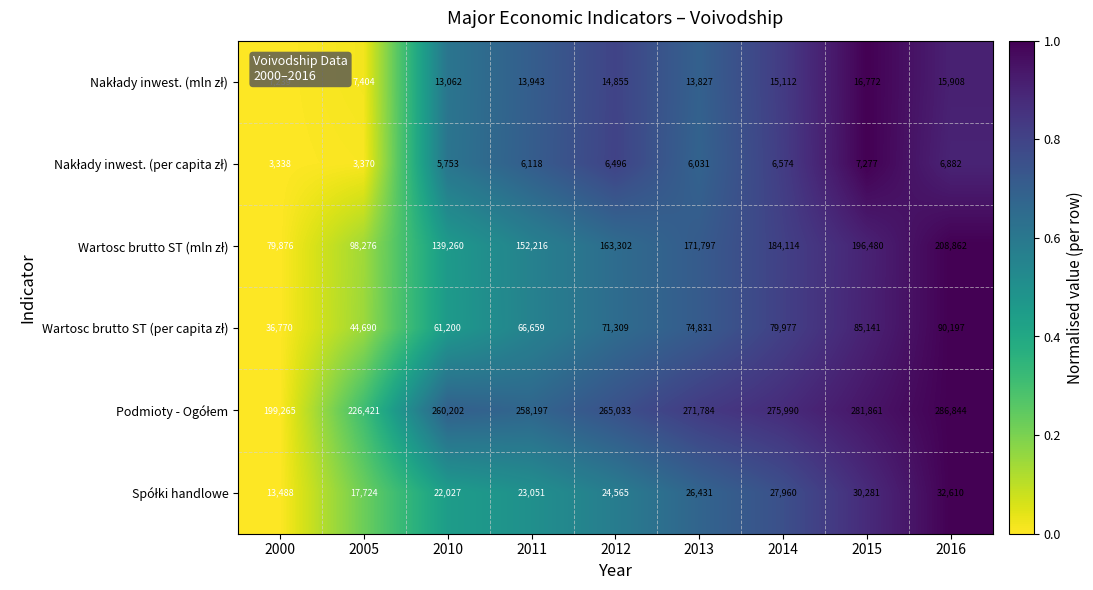

At which category is the sum across all series the highest?

2016